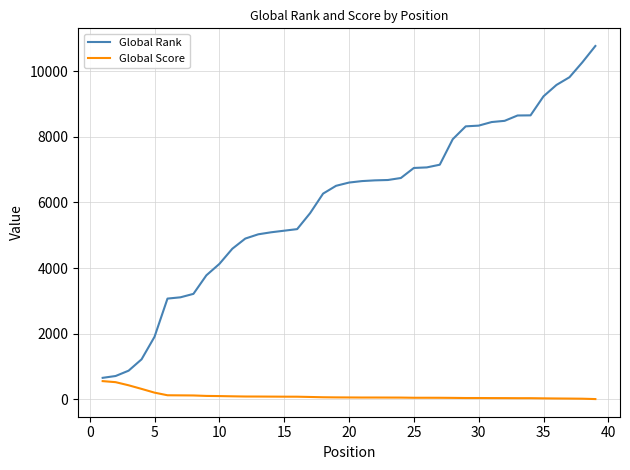

Rank the series by their maximum value, from lowest to highest.

Global Score, Global Rank